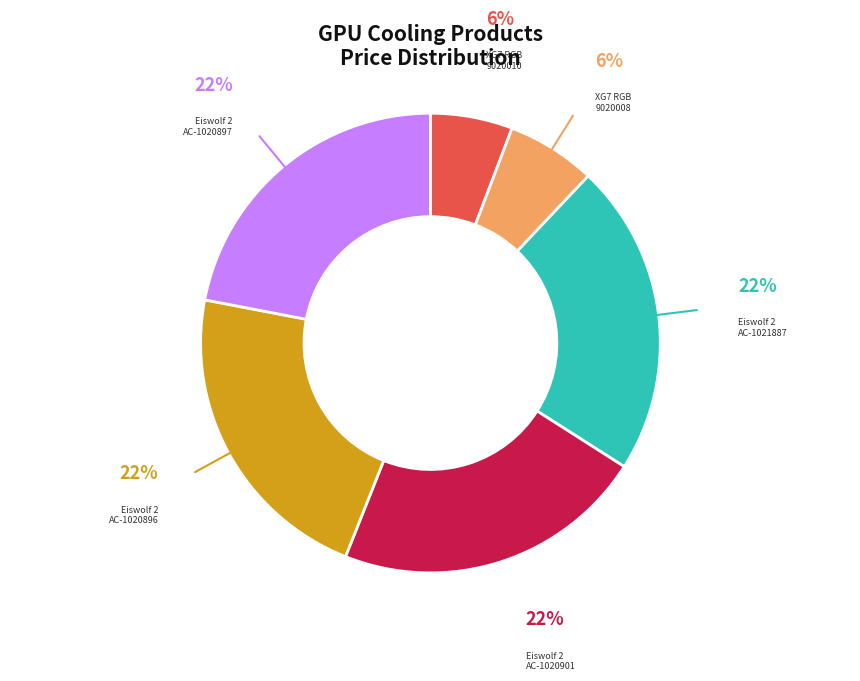

Is Eiswolf 2 AC-1020901 the majority of the pie?

No